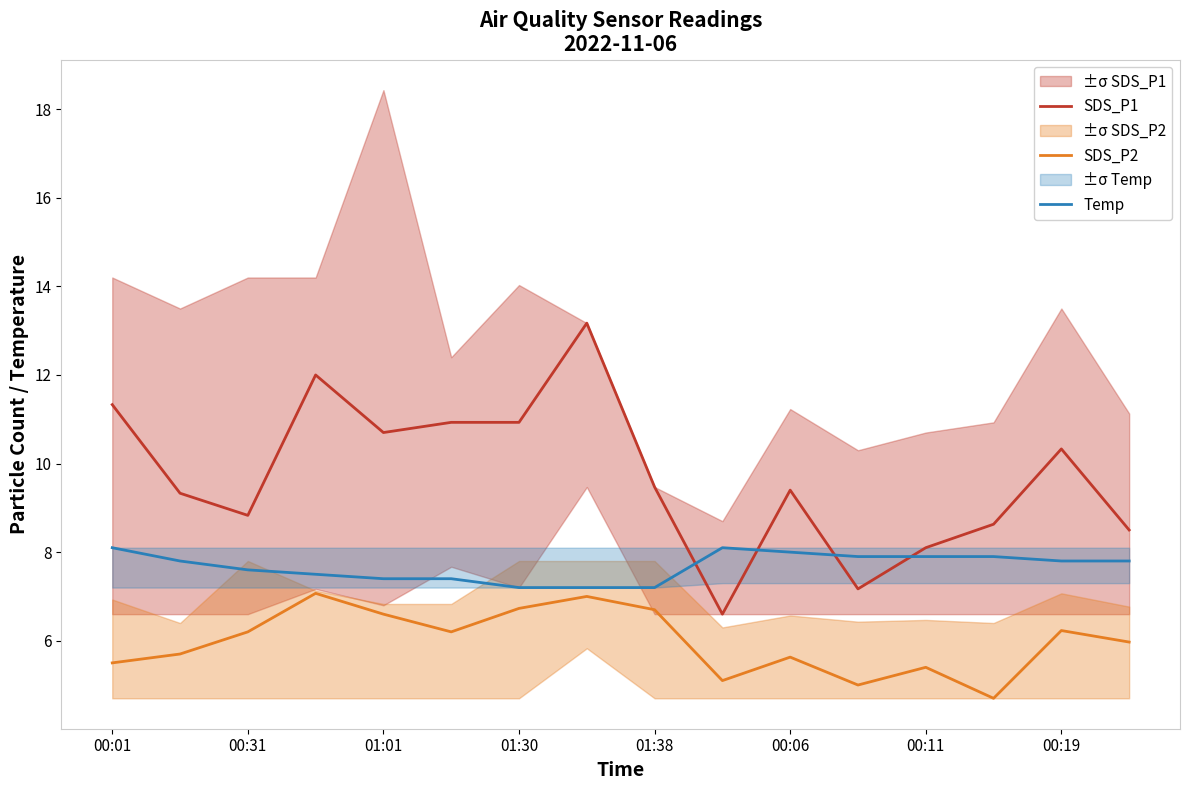

In SDS_P1, how many points are lower than both neighbors (excluding endpoints)?

4